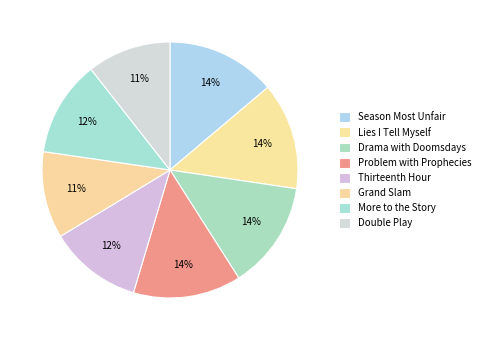

Is it true that Thirteenth Hour is 17% of the pie?

False